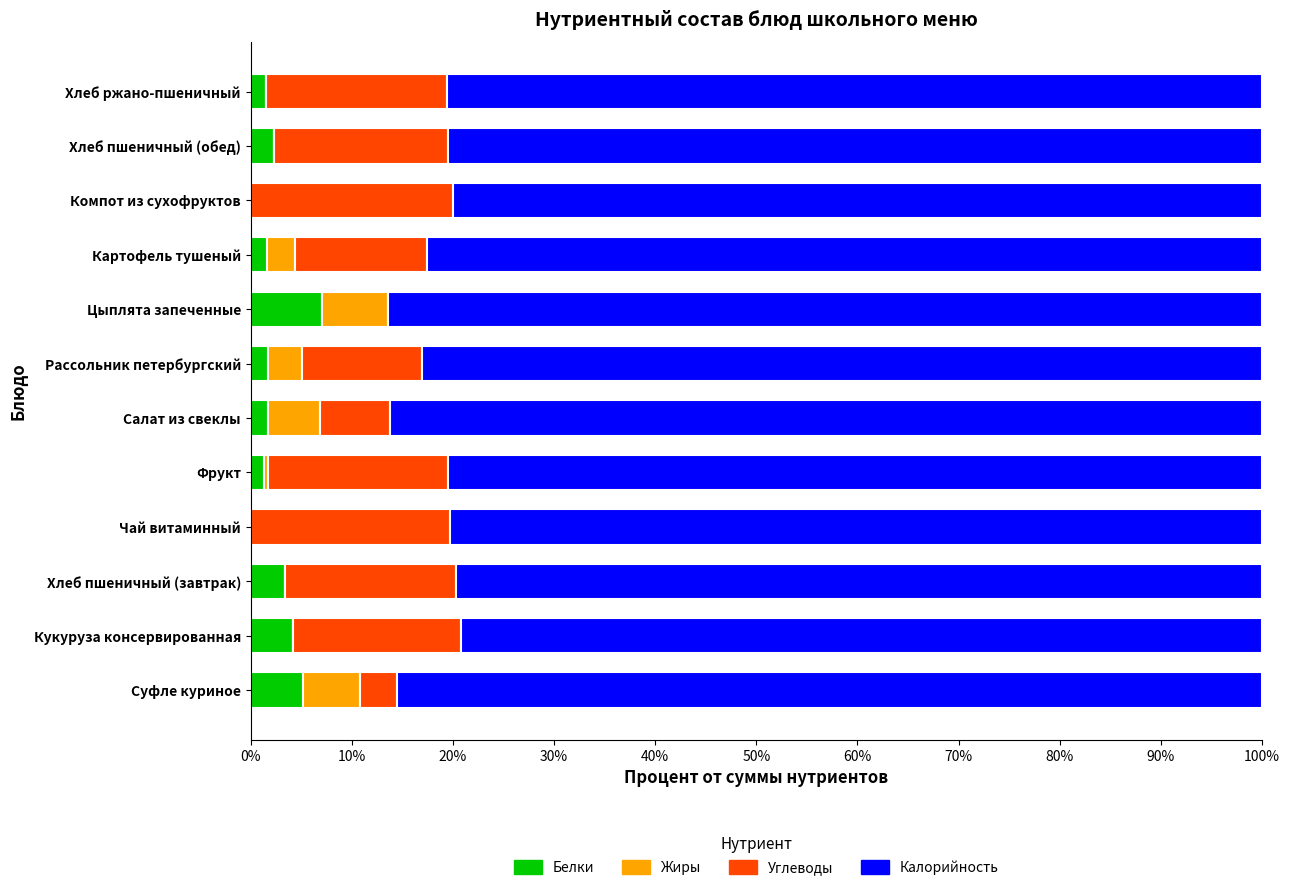

Is it true that Белки equals 11.6 at Цыплята запеченные?

False